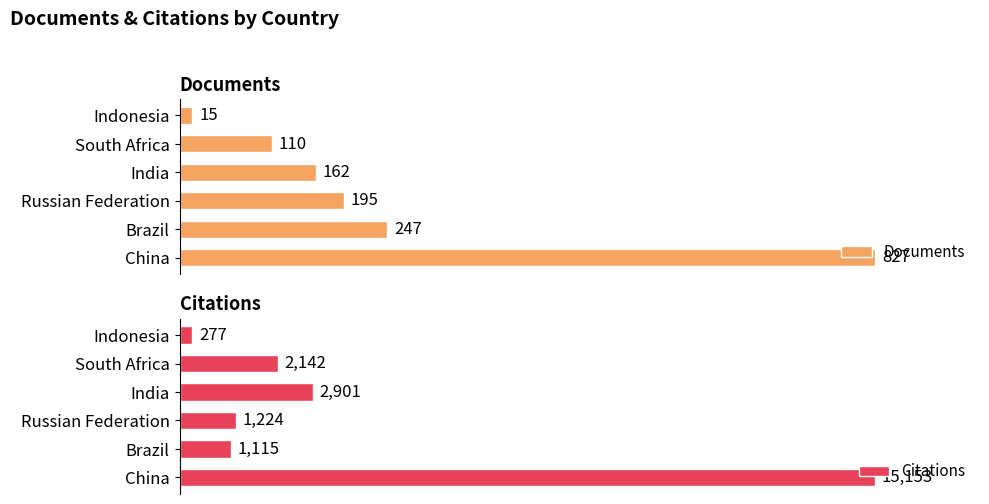

What is the difference between the maximum and second lowest values in the Documents series?

717